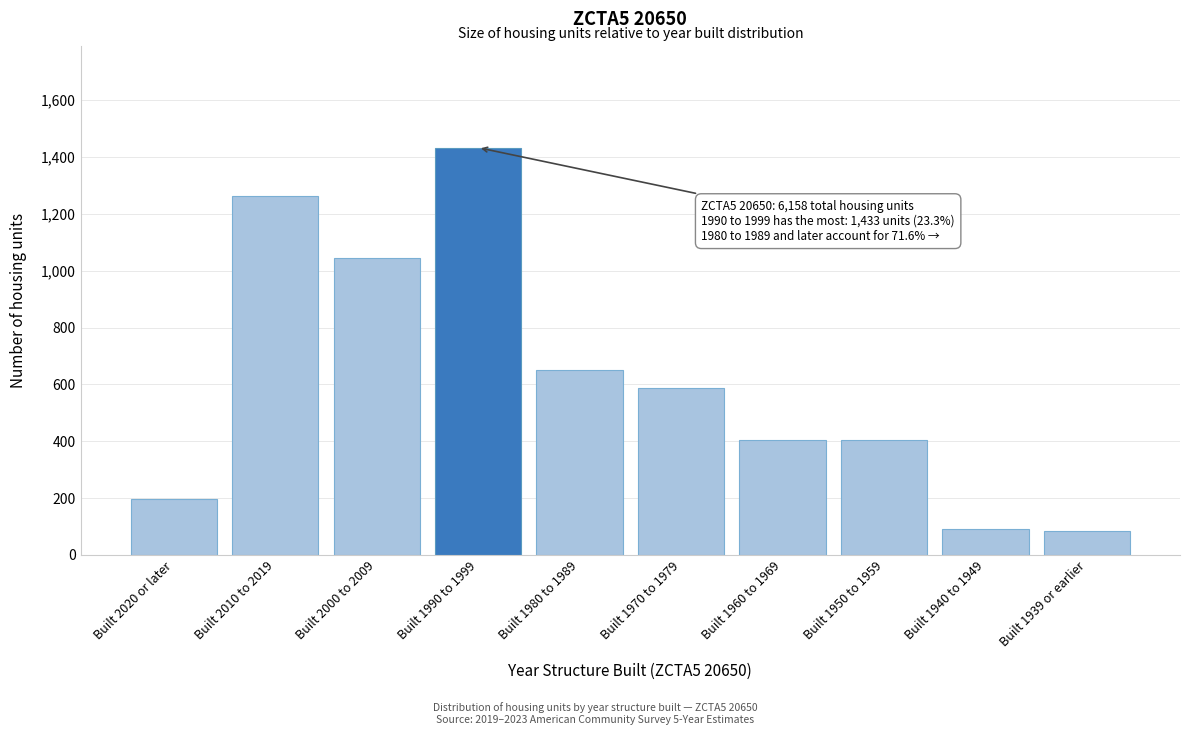

What is the maximum value shown in the chart?

1433